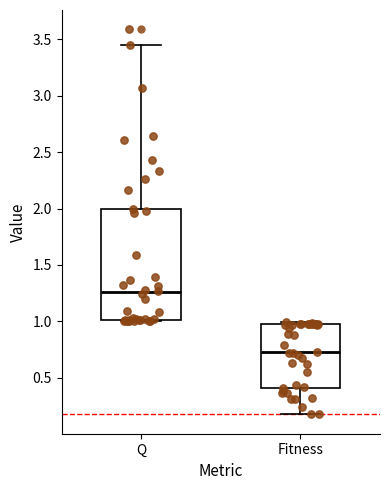

Reading left to right, transcribe this box plot: for each box, give where its median line is, the range the box spans, and where its two whiskers end, as read against the y-axis. The values are not printed on the chart, so give them approximately, as read against the axis.

Q: median 1.25, box 1.00 to 2.00, whiskers 1.00 (just below the box's lower edge) to 3.45
Fitness: median 0.75, box 0.40 to 0.95, whiskers 0.20 to 1.00